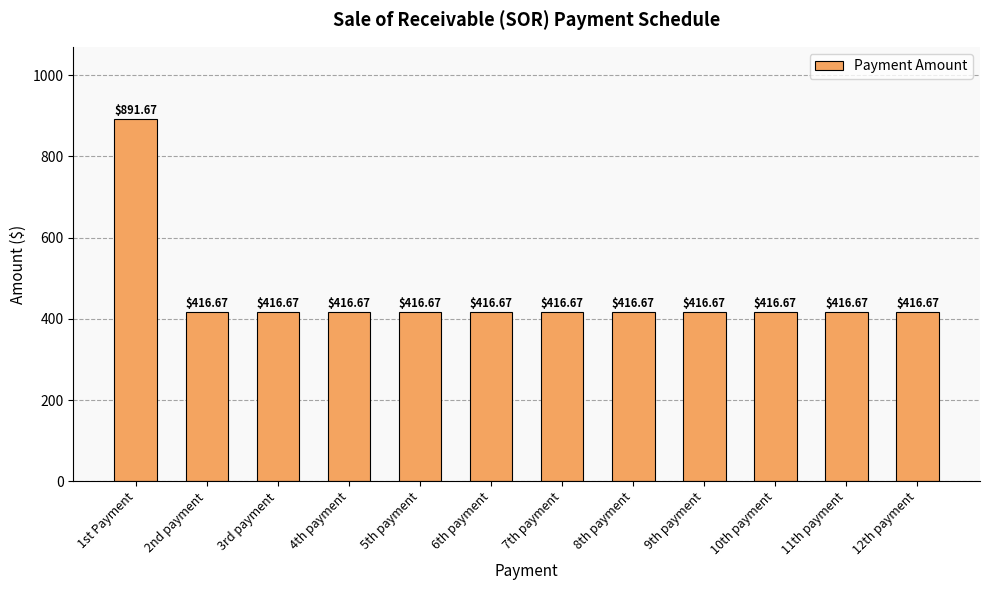

Are the bars horizontal?

No